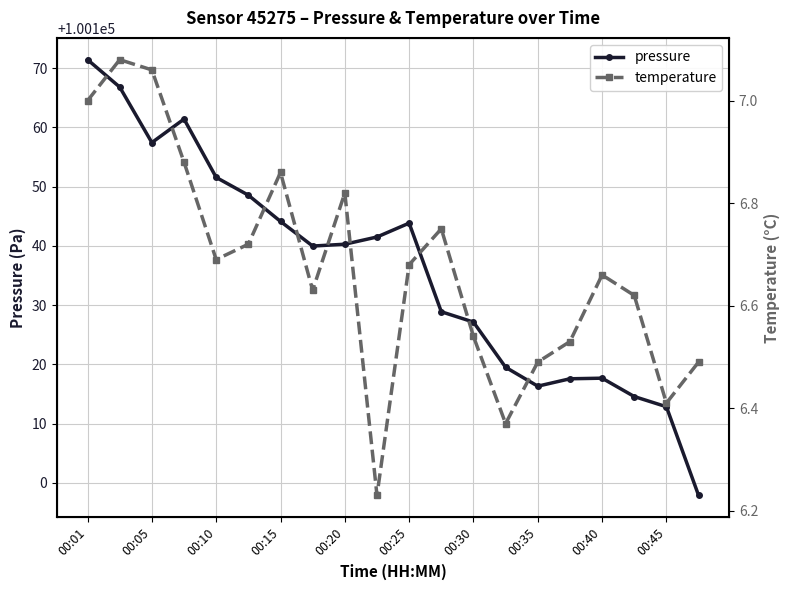

What is the maximum value for pressure?

100171.4